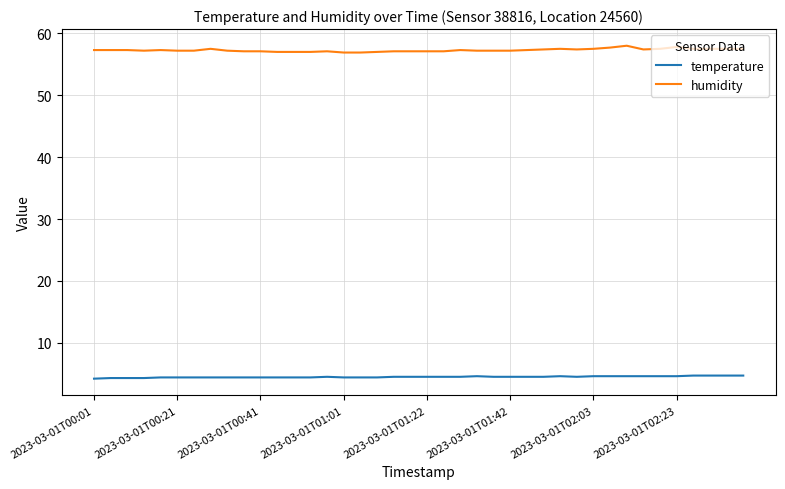

True or false: humidity and temperature cross at least once.

False